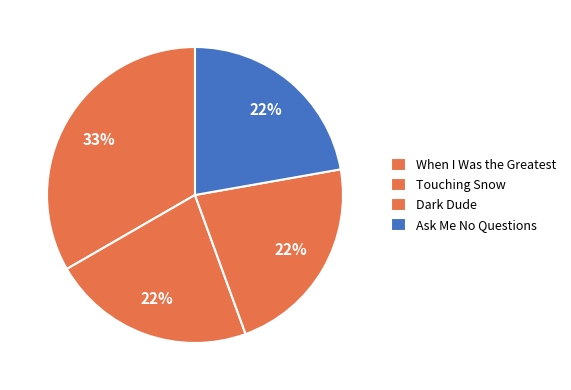

Is there a majority slice in this chart?

No